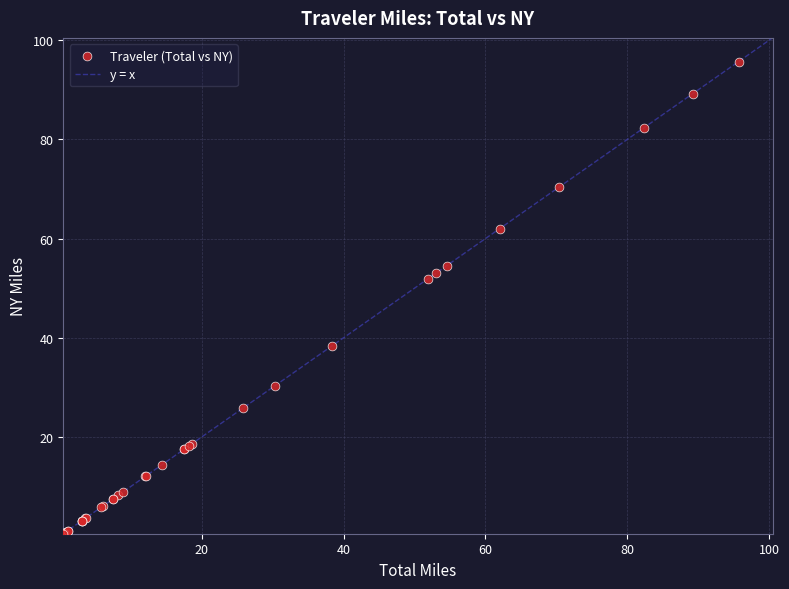

What Y value in the scatter plot is closest to 48?

51.9